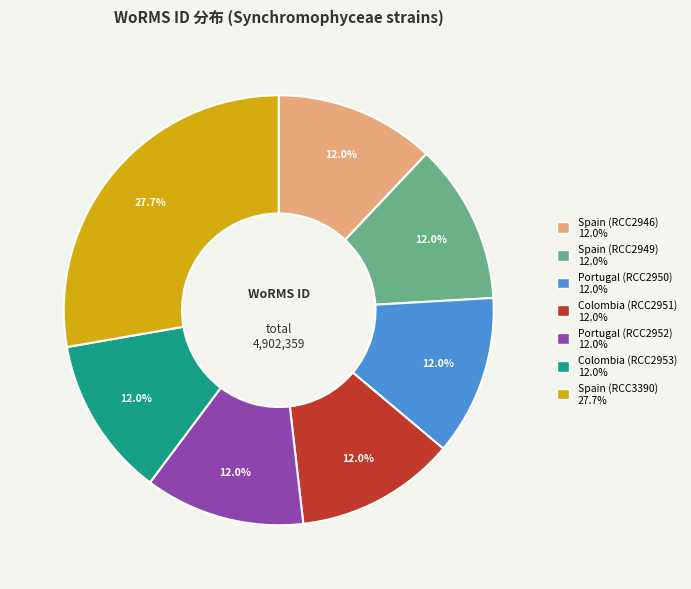

What is the total percentage of Spain (RCC2946) and Spain (RCC3390)?

39.8%